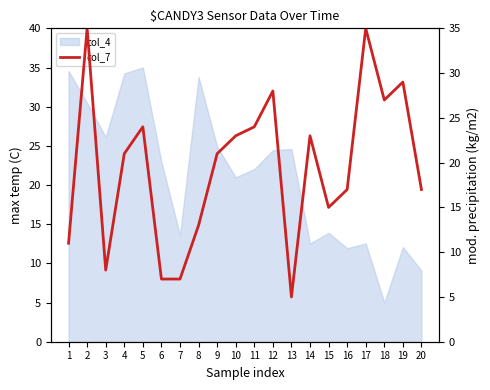

List the labels in order of value, largest first.

2, 17, 19, 12, 18, 5, 11, 10, 14, 4, 9, 16, 20, 15, 8, 1, 3, 6, 7, 13